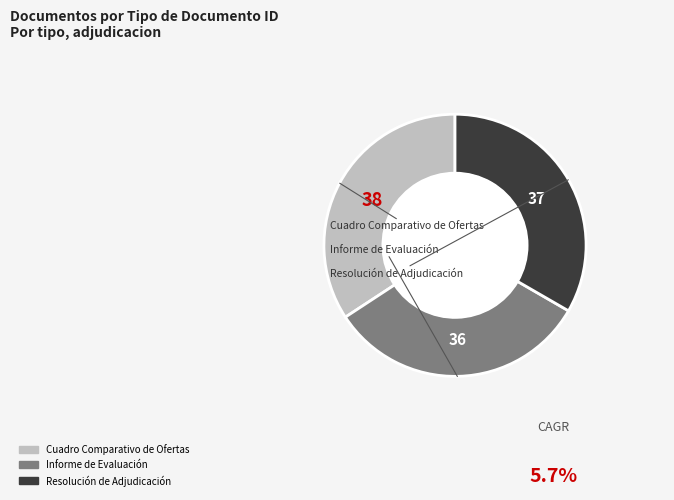

Between Resolución de Adjudicación and Informe de Evaluación, which is larger?

Resolución de Adjudicación